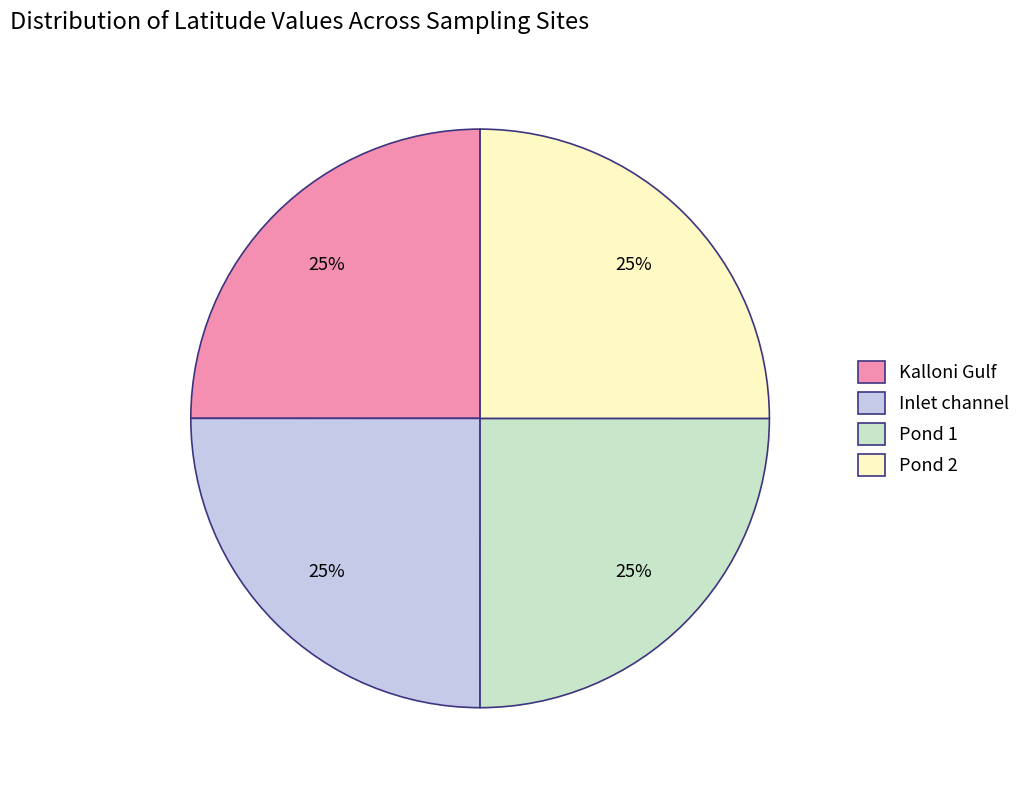

What percentage is the Pond 2 slice, to the nearest percent?

25%